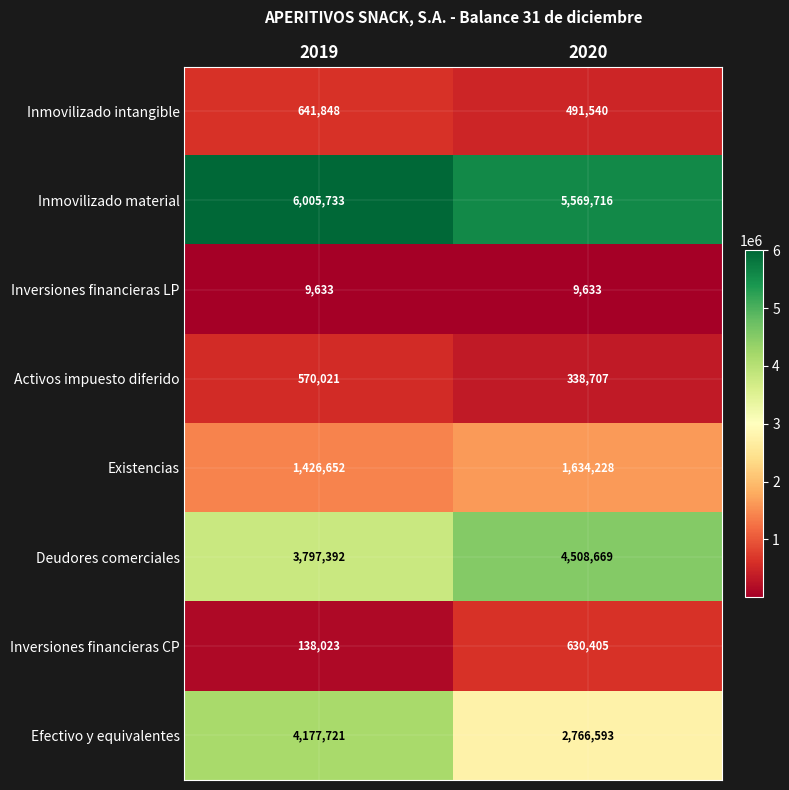

Reading left to right, transcribe all the data shown in this chart.

Inmovilizado intangible: 2019=641848	2020=491540
Inmovilizado material: 2019=6005733	2020=5569716
Inversiones financieras LP: 2019=9633	2020=9633
Activos impuesto diferido: 2019=570021	2020=338707
Existencias: 2019=1426652	2020=1634228
Deudores comerciales: 2019=3797392	2020=4508669
Inversiones financieras CP: 2019=138023	2020=630405
Efectivo y equivalentes: 2019=4177721	2020=2766593